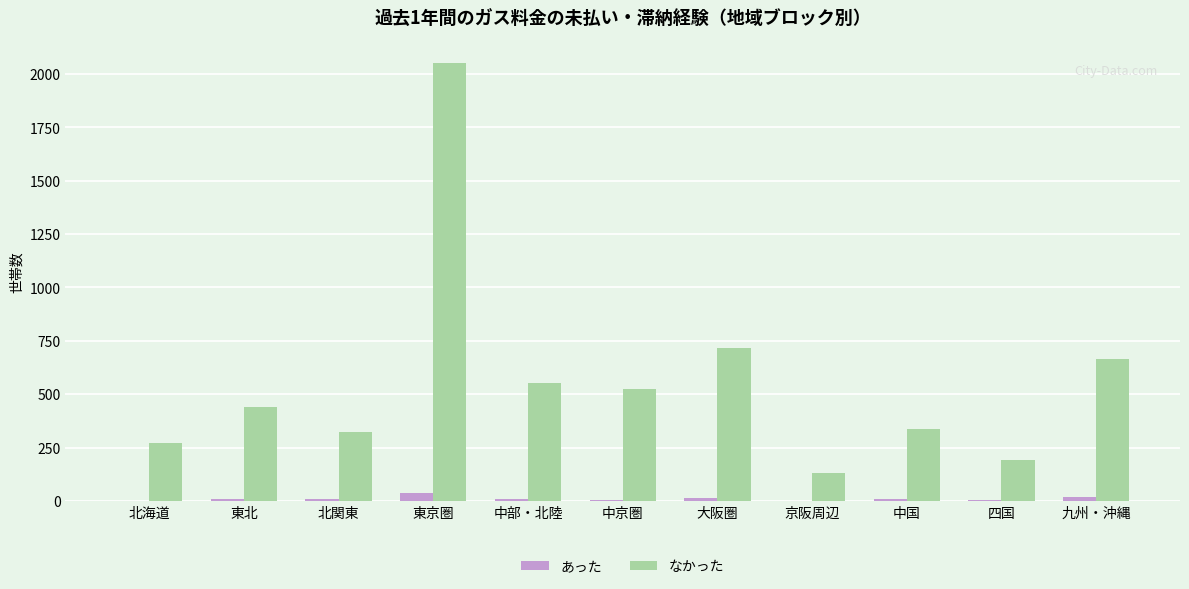

Which category has the highest value across all series?

東京圏